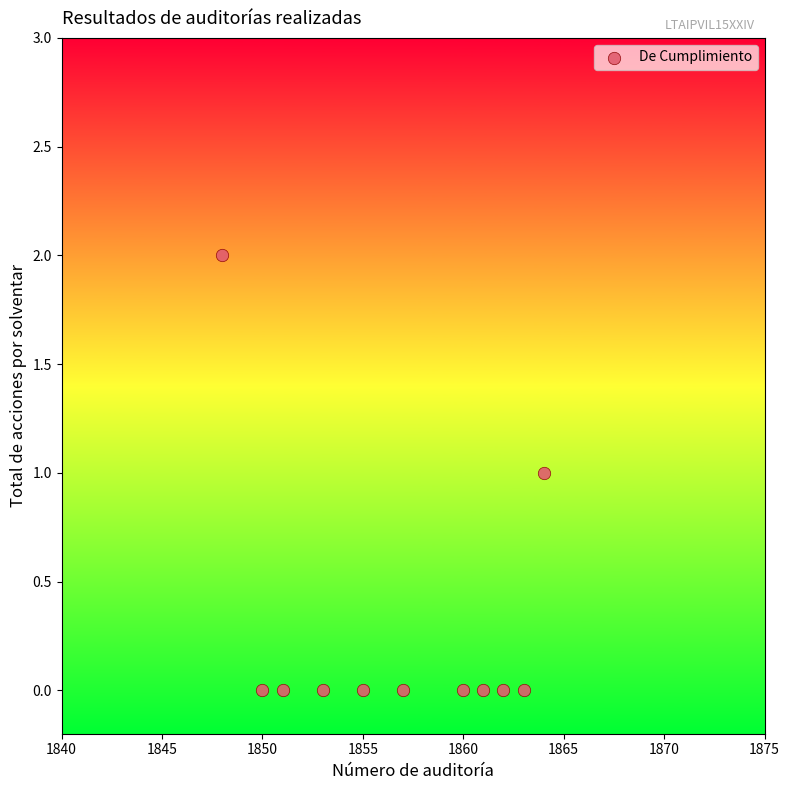

What is the average X value?

1857